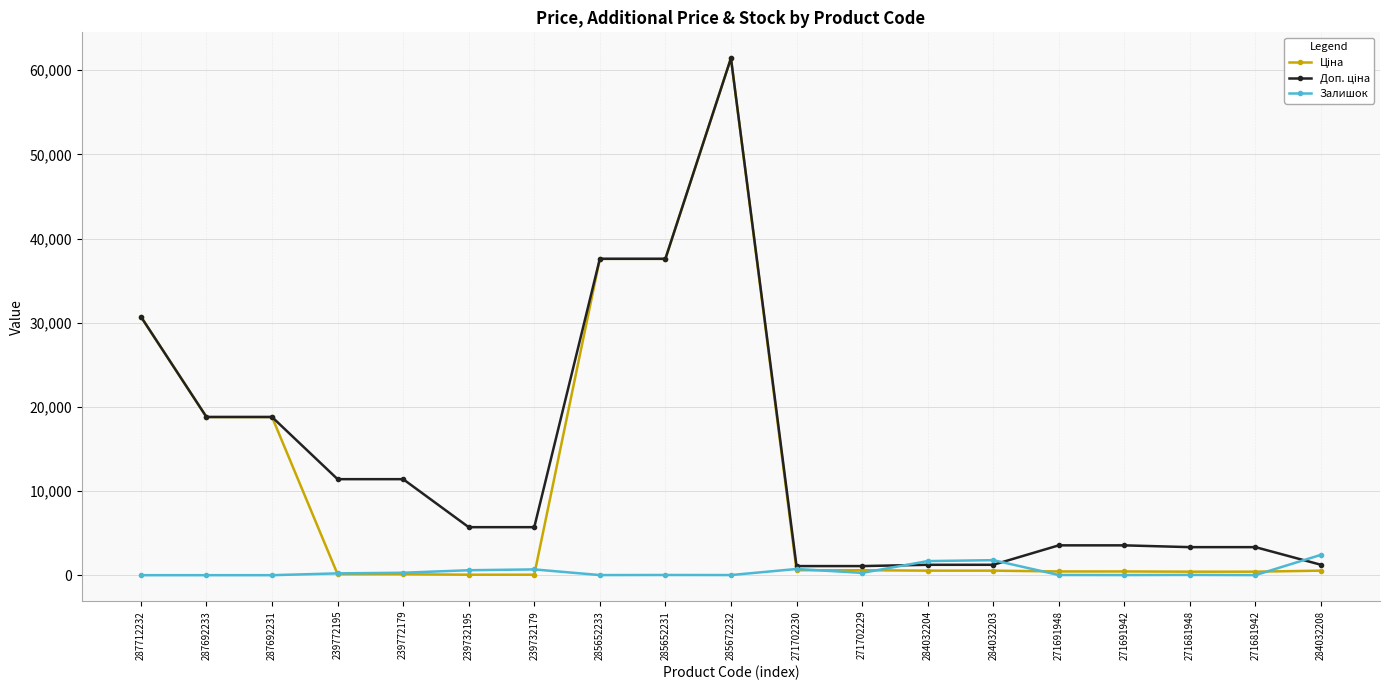

At which category is the sum across all series the highest?

285672232